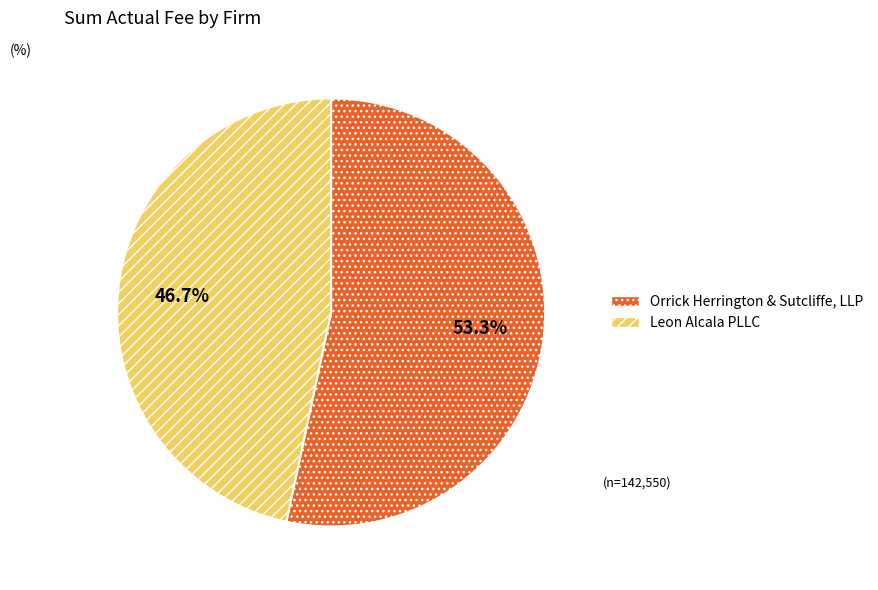

Which slice is the largest?

Orrick Herrington & Sutcliffe, LLP